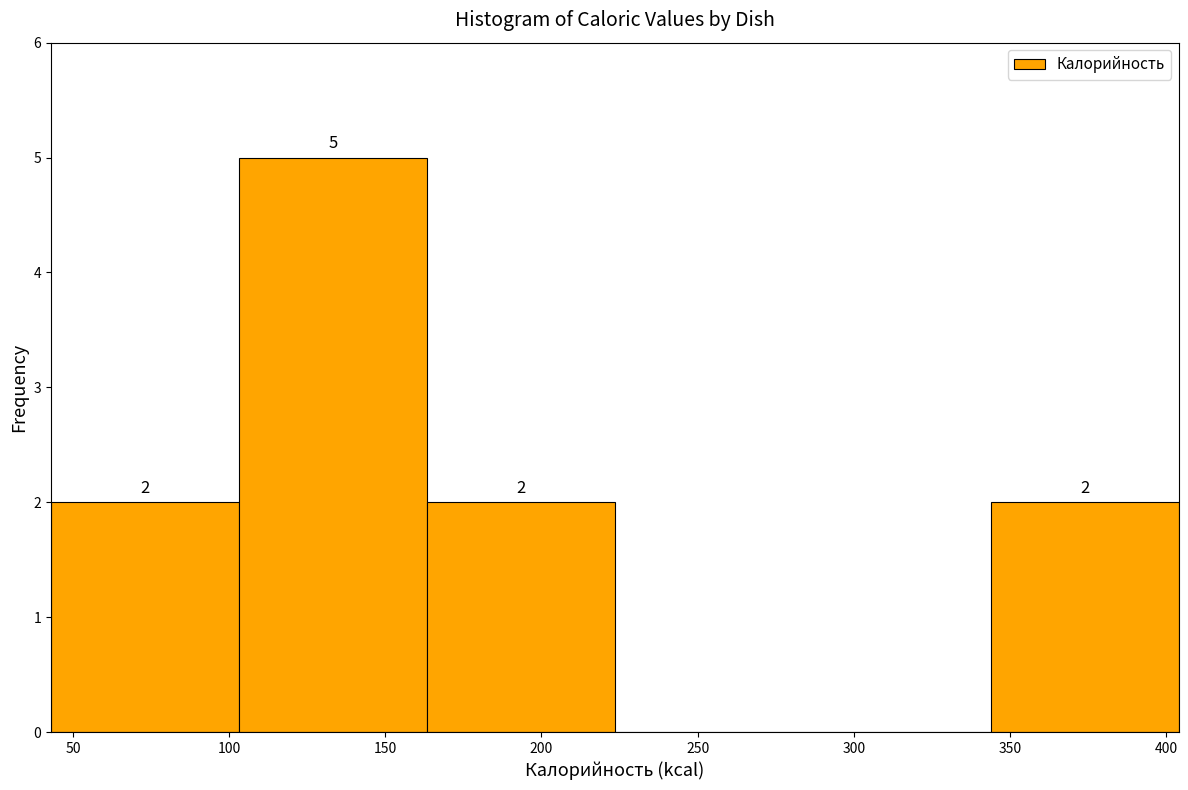

Which range on the x-axis has the tallest bar?

105 to 165